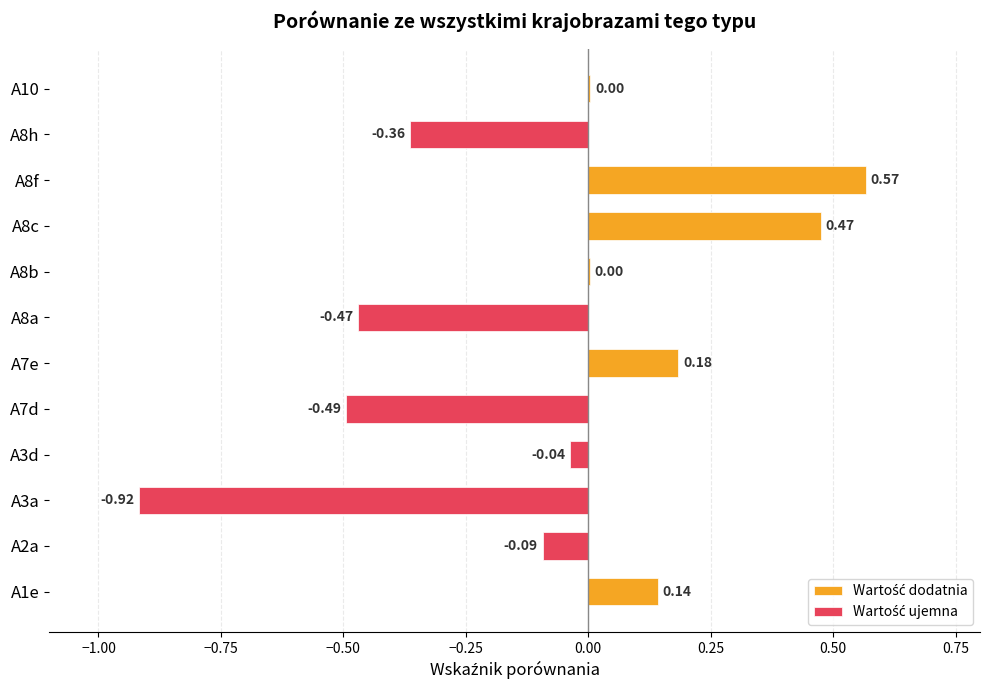

At which category does the chart reach its minimum across all series?

A3a